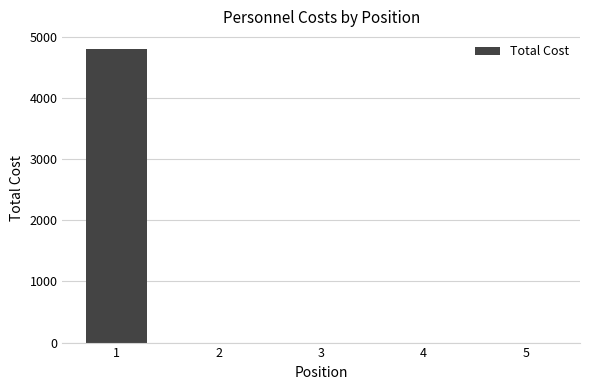

Is it true that the value at 5 is -1645?

False